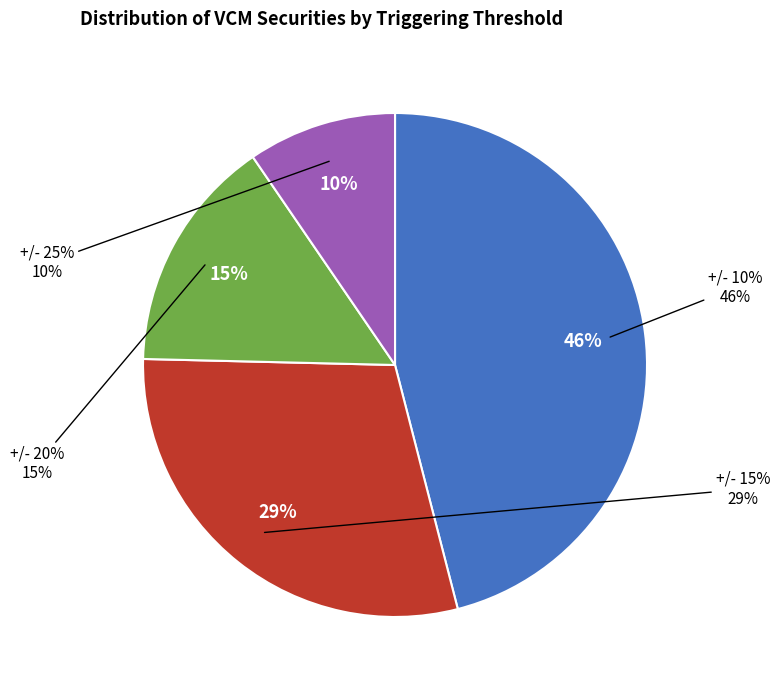

To the nearest percent, what is the difference between the largest and smallest slice percentages?

36%